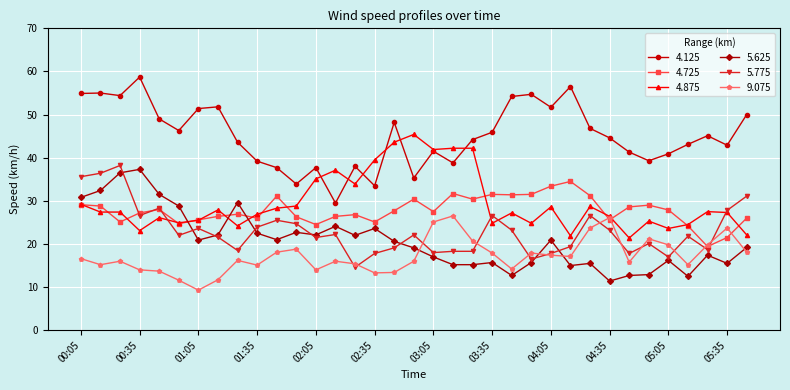

Which series has the largest total across all categories?

4.125